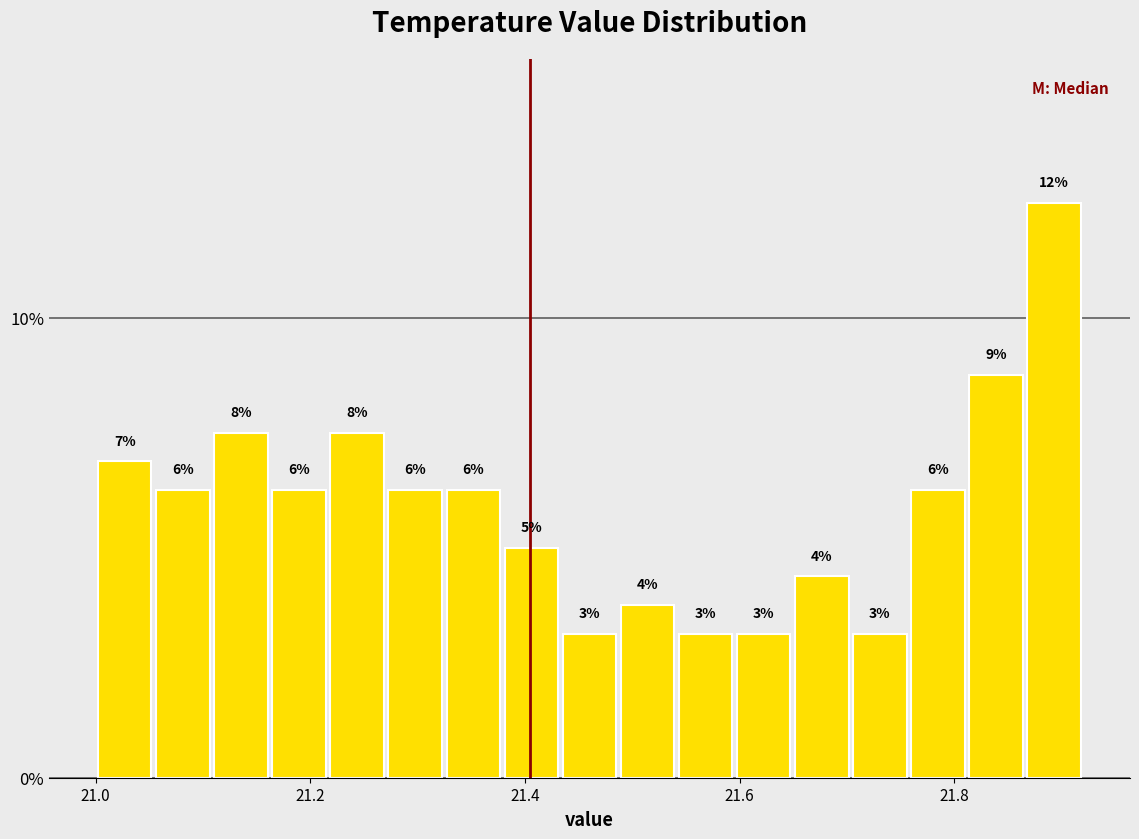

Around what value on the x-axis is the tallest bar? Give the approximate position of its centre, as read against the axis.

21.90